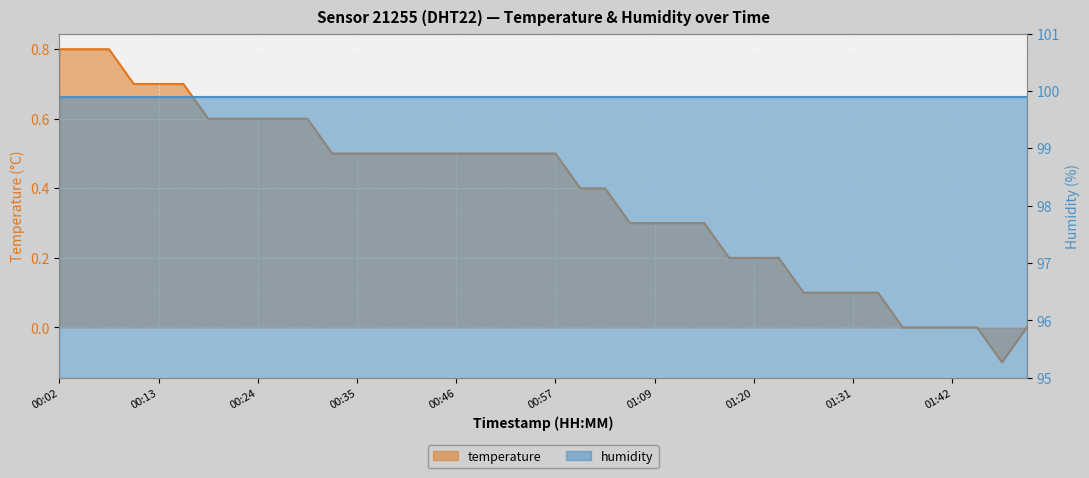

Rank the categories by value from highest to lowest.

00:02, 00:04, 00:07, 00:10, 00:13, 00:15, 00:18, 00:21, 00:24, 00:27, 00:29, 00:32, 00:35, 00:38, 00:41, 00:43, 00:46, 00:49, 00:52, 00:55, 00:57, 01:00, 01:03, 01:06, 01:09, 01:12, 01:15, 01:17, 01:20, 01:23, 01:26, 01:28, 01:31, 01:34, 01:37, 01:40, 01:42, 01:45, 01:51, 01:48